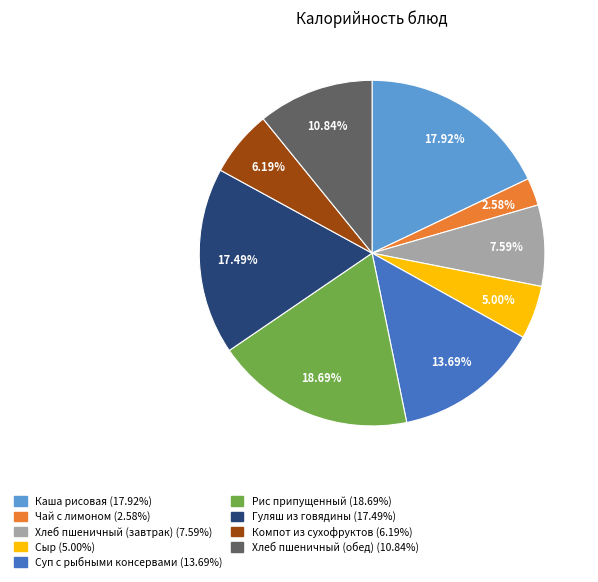

Do Каша рисовая and Хлеб пшеничный (завтрак) together represent more than half of the pie?

No